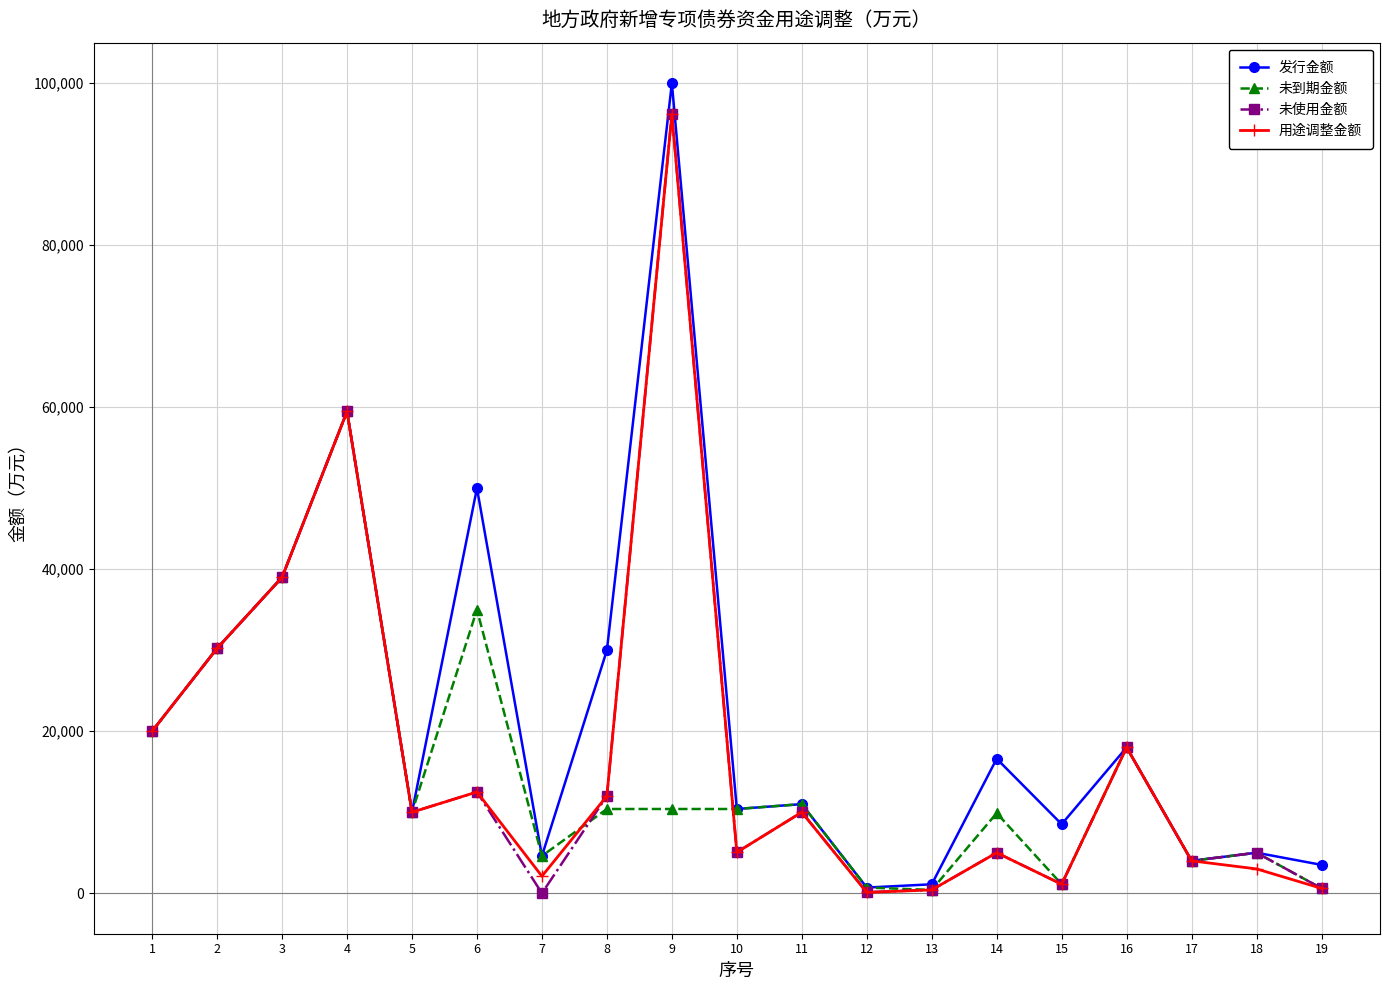

What is the value of the 用途调整金额 point at the 9th from the left?

96185.0